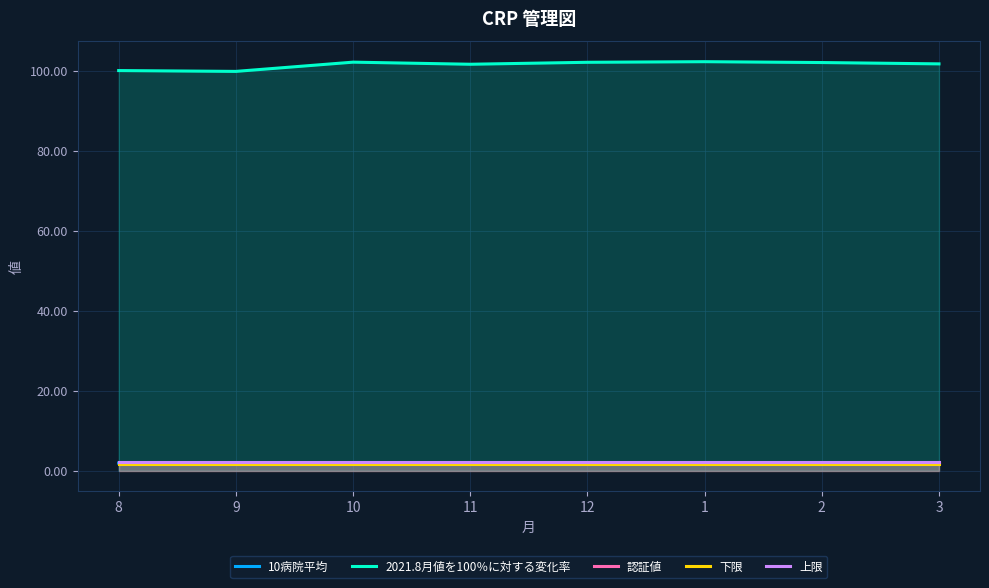

Reading right to left, list all the values displayed in this chart.

10病院平均: 2.0	2.0	2.0	2.0	1.9	2.0	1.9	1.9
2021.8月値を100％に対する変化率: 101.7	102.0	102.2	102.1	101.6	102.1	99.8	100.0
認証値: 2.0	2.0	2.0	2.0	2.0	2.0	2.0	2.0
下限: 1.8	1.8	1.8	1.8	1.8	1.8	1.8	1.8
上限: 2.2	2.2	2.2	2.2	2.2	2.2	2.2	2.2